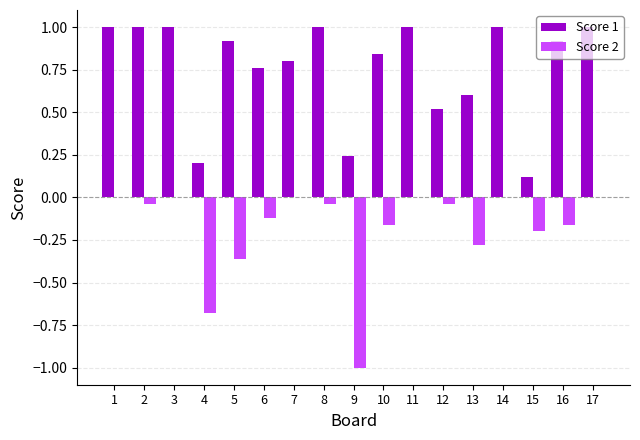

Are the bars grouped side by side (vs. stacked)?

Yes